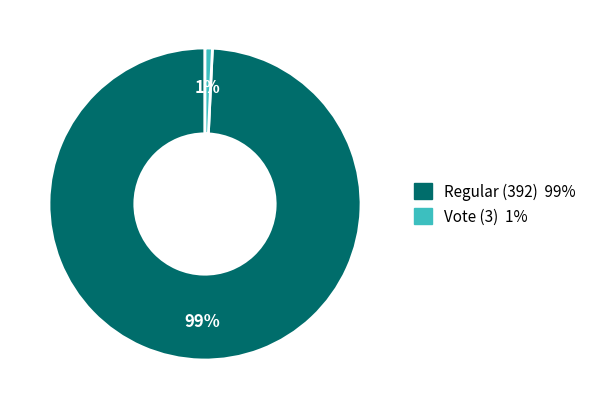

Is there any slice that represents more than half of the pie?

Yes